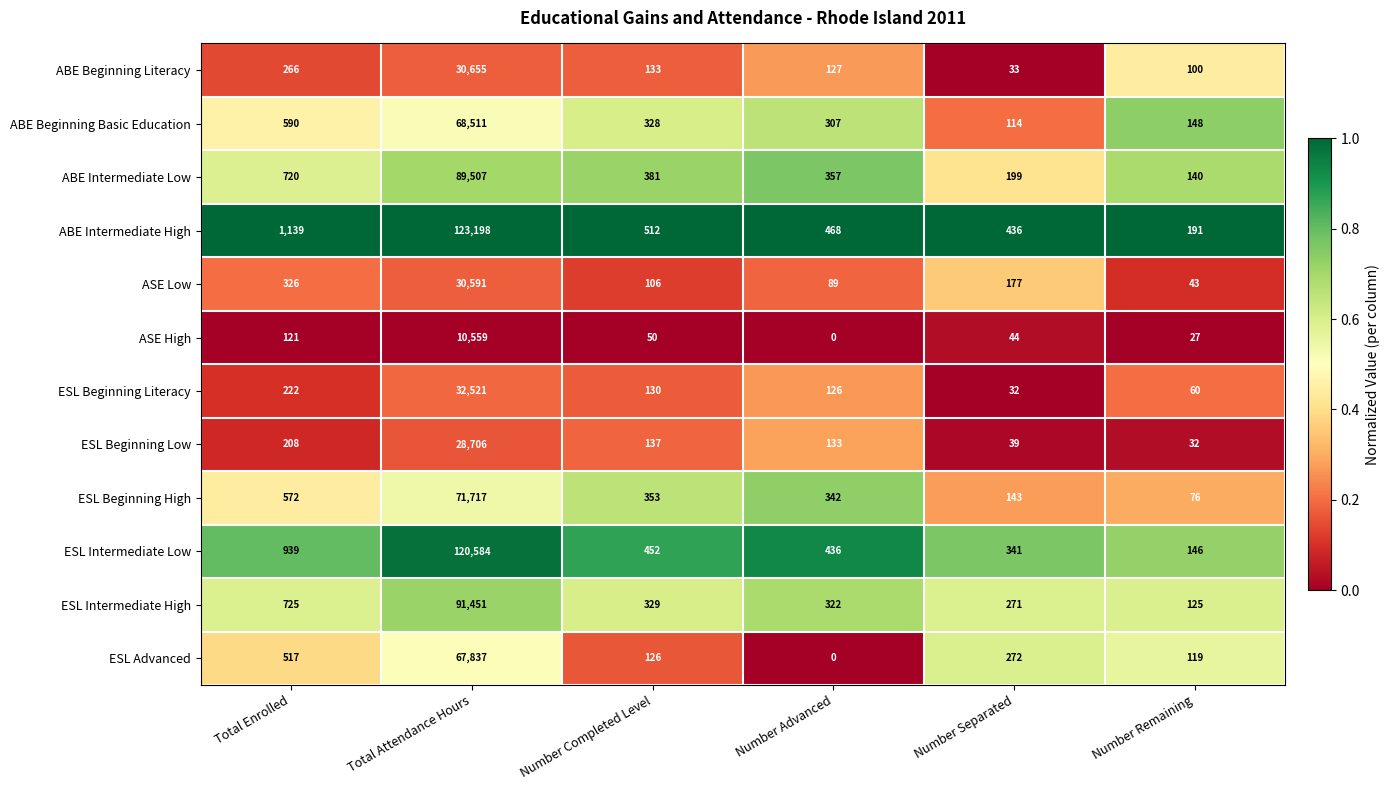

The ESL Beginning High series shows 572 at Total Enrolled. True or false?

True